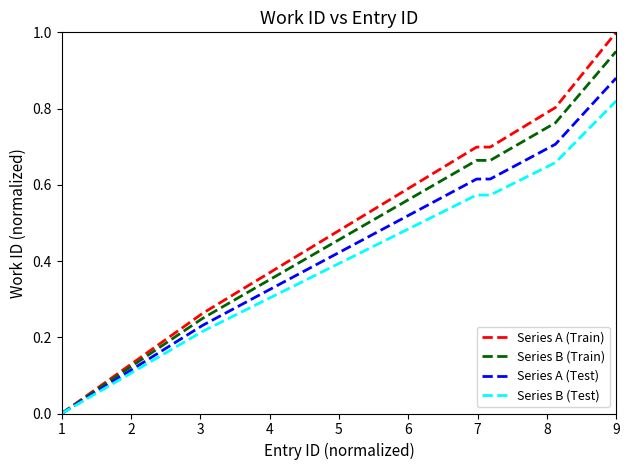

What is the maximum value shown in the chart?

1.0